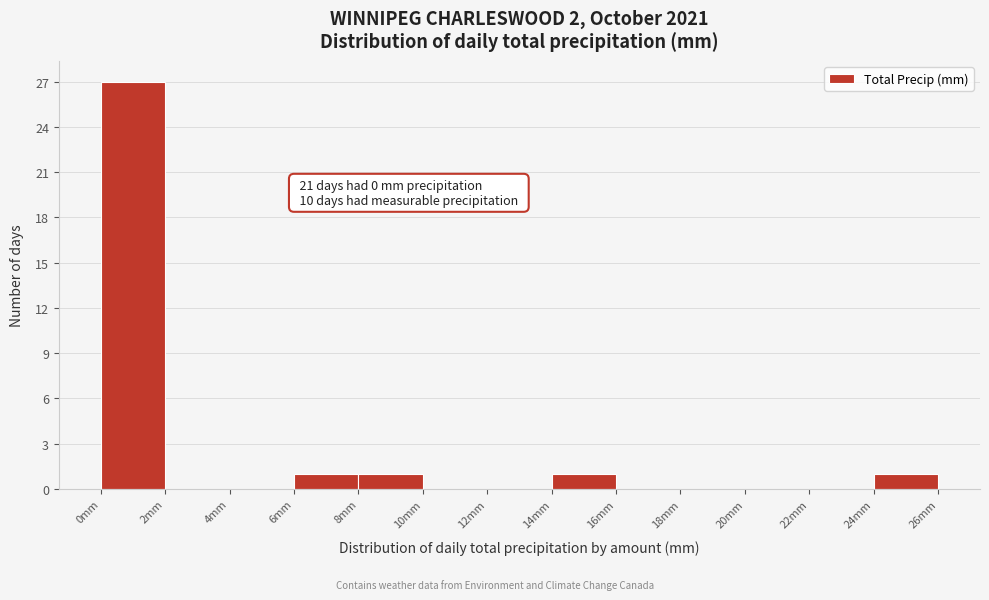

Which range on the x-axis has the tallest bar?

0 to 2